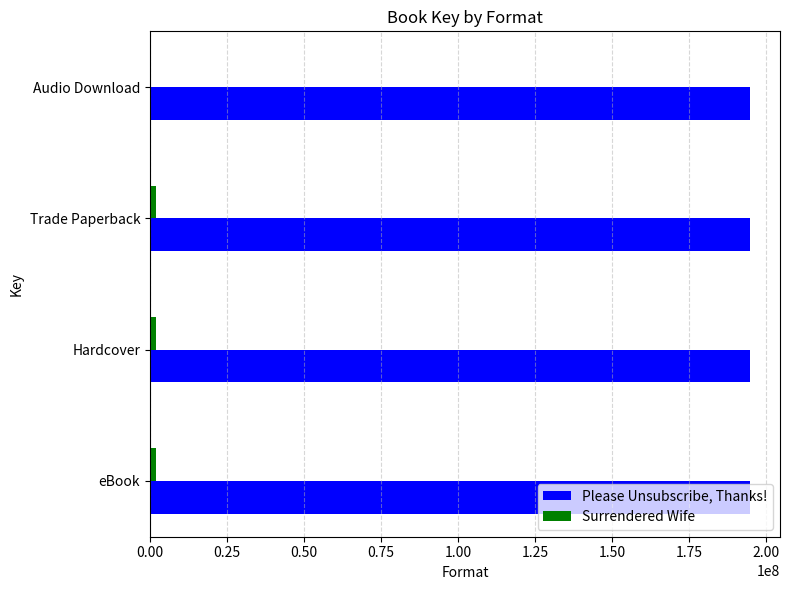

What is the highest value of the Please Unsubscribe, Thanks! series?

194783343